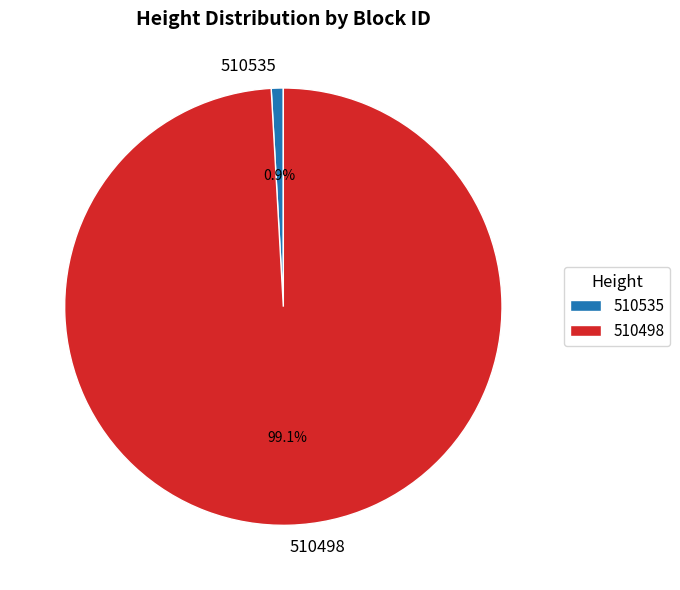

True or false: 510535 accounts for 1% of the total.

True